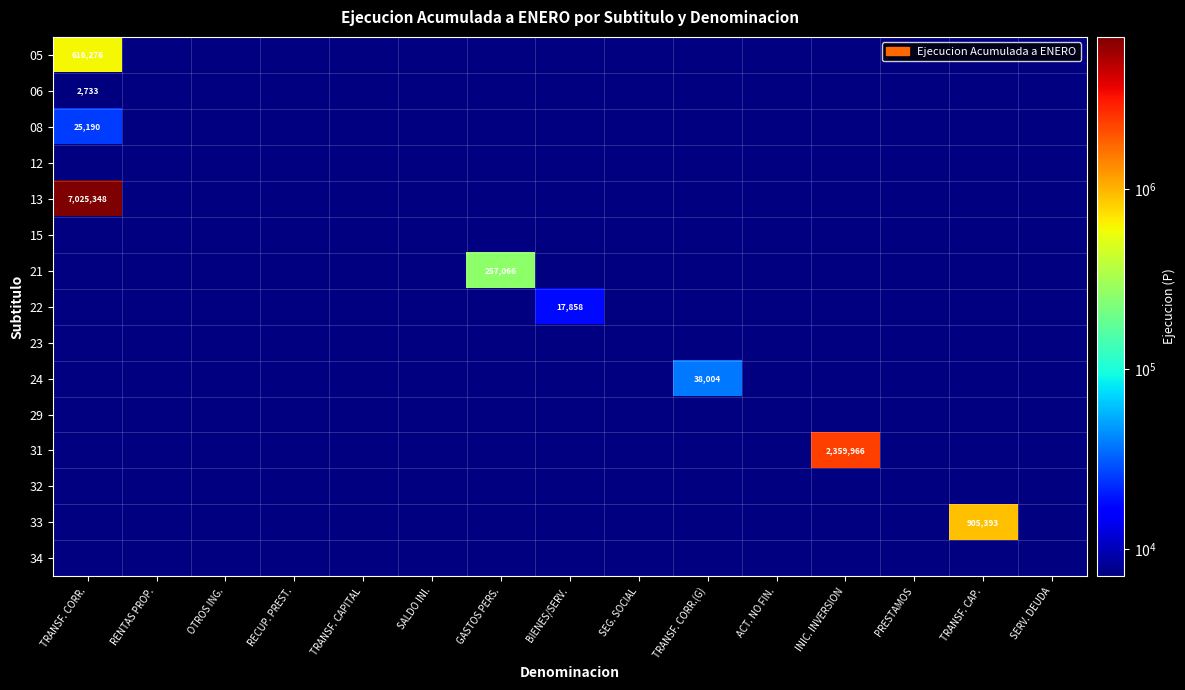

The 23 series shows 0 at TRANSF. CAPITAL. True or false?

True